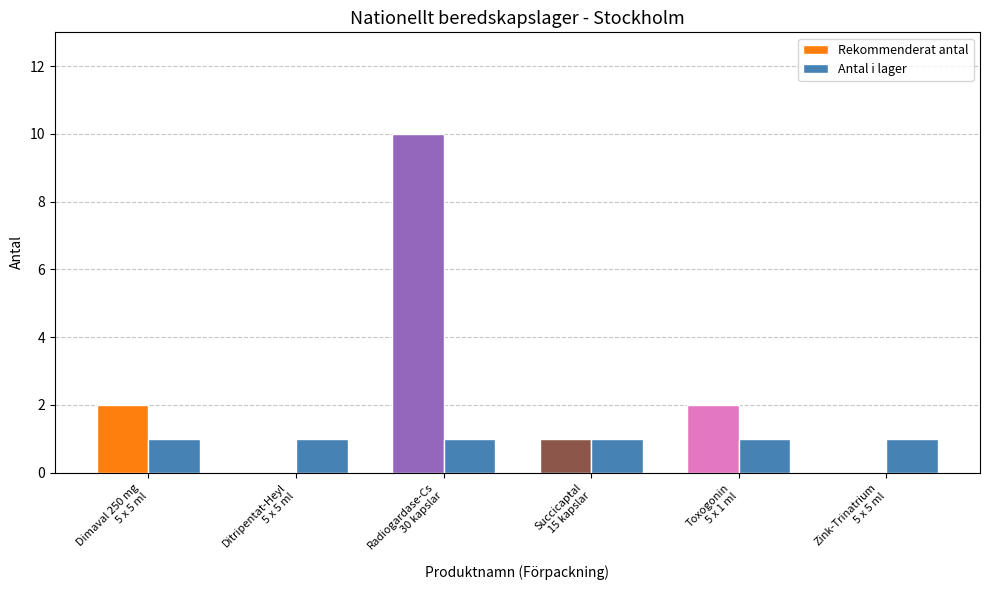

The value of Antal i lager at Dimaval 250 mg
5 x 5 ml is 2. True or false?

False